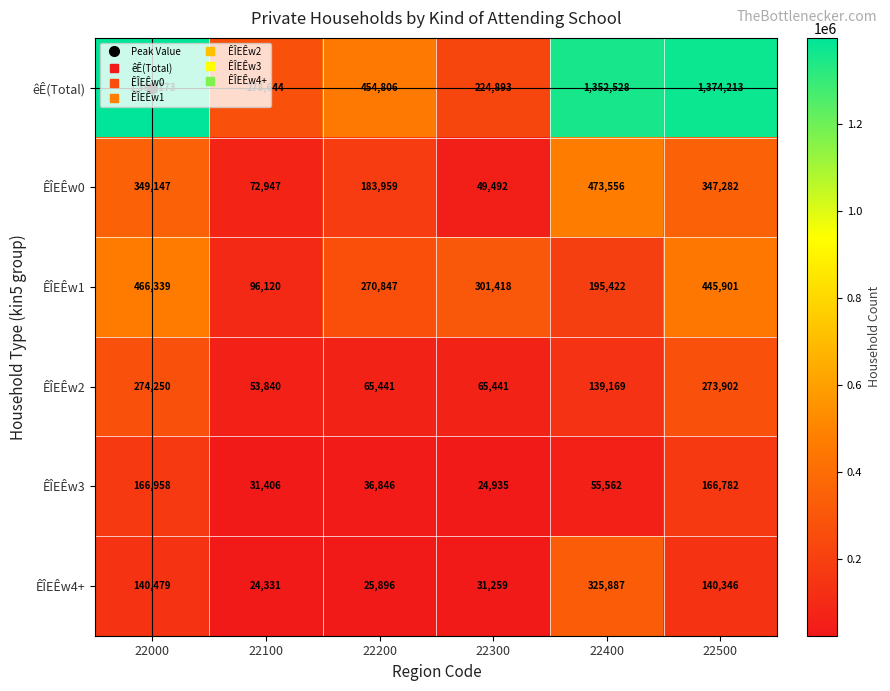

The value of ÊÎEÊw0 at 22000 is 558669. True or false?

False